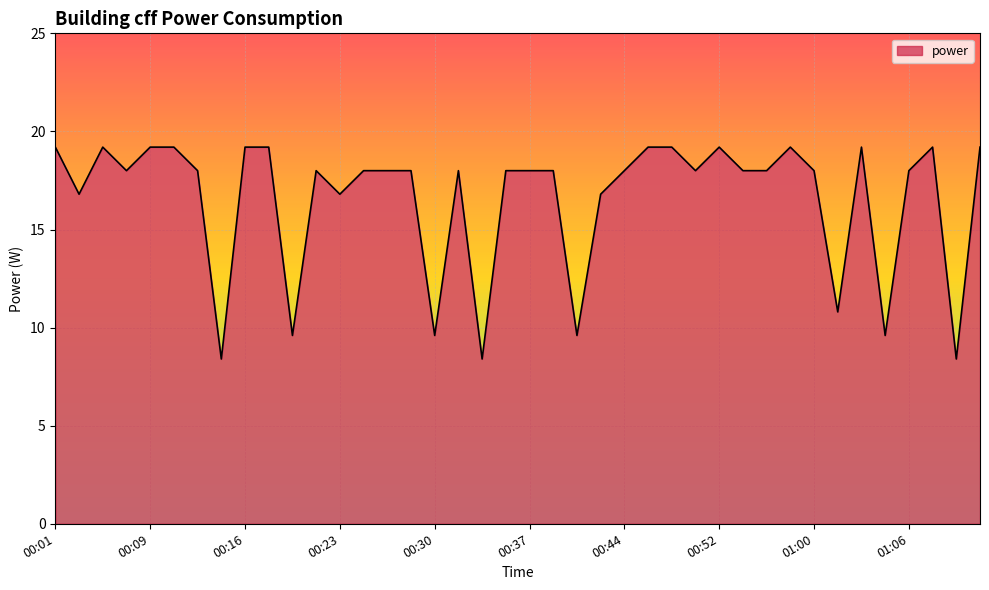

What is the minimum value shown in the chart?

8.4